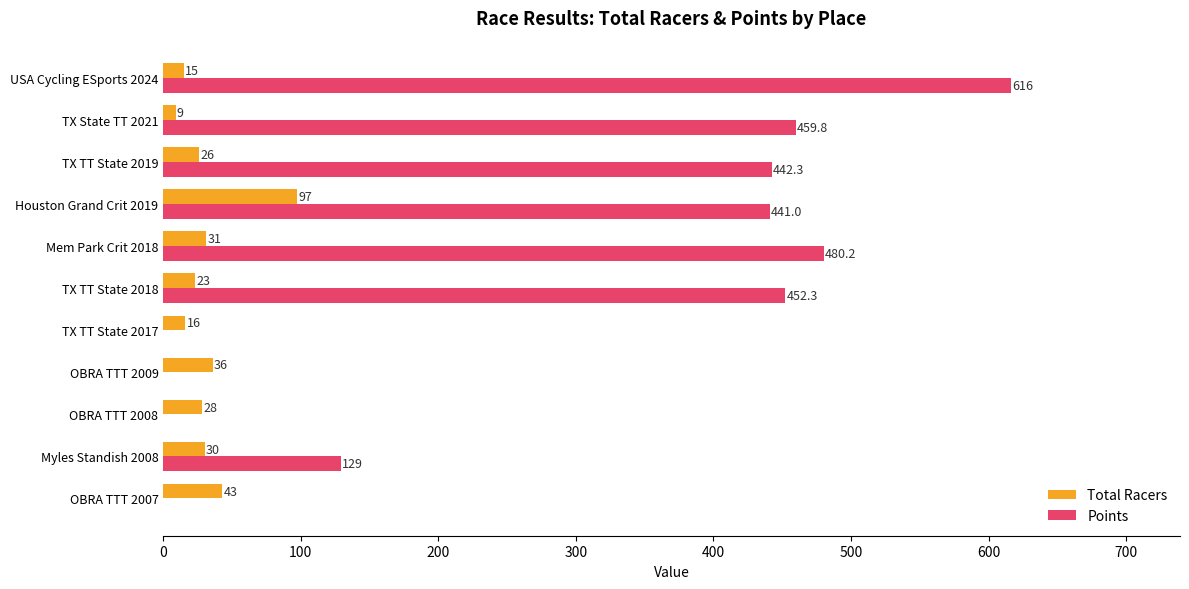

Which series changed the most between Myles Standish 2008 and TX State TT 2021?

Points